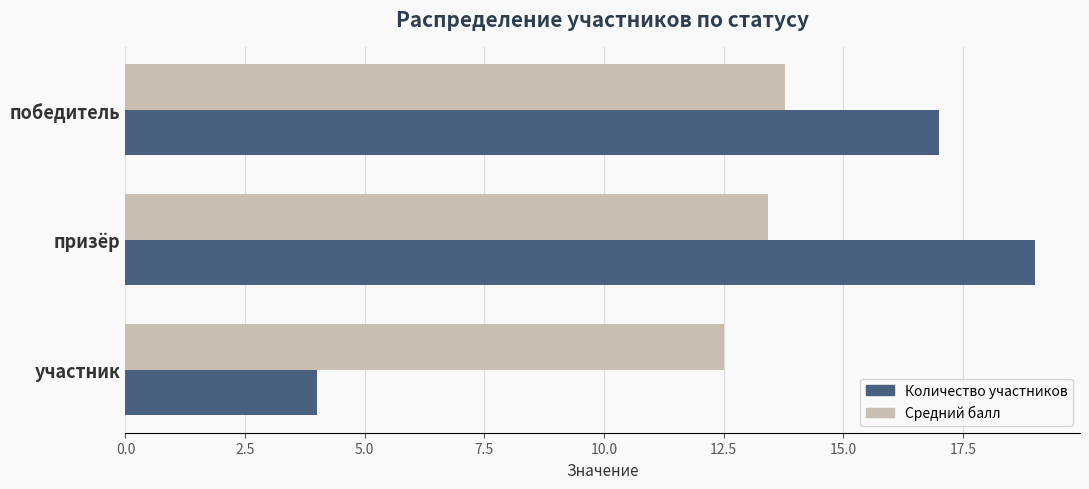

At which category does the chart reach its minimum across all series?

участник